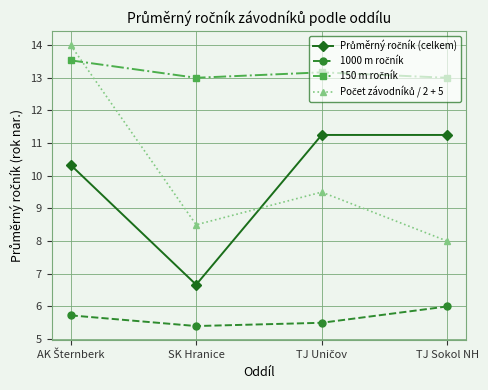

What is the difference between the highest and lowest values at SK Hranice?

7.6